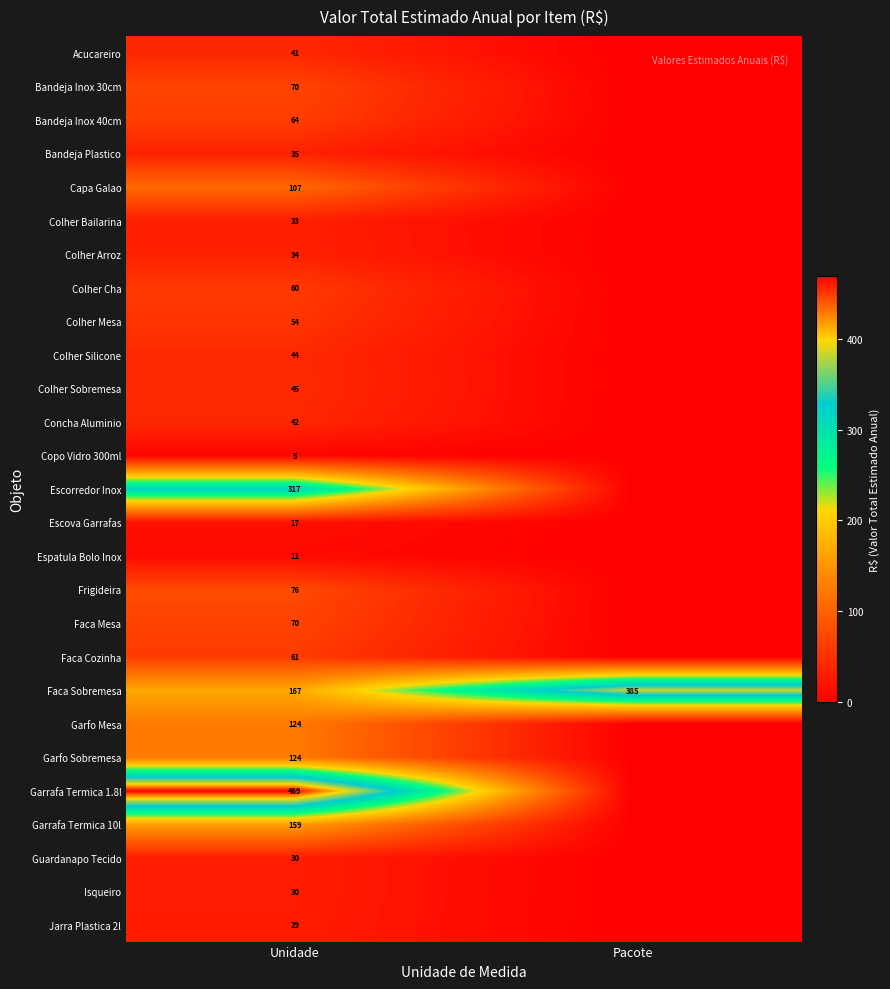

Which has a higher value, Unidade or Pacote?

Unidade